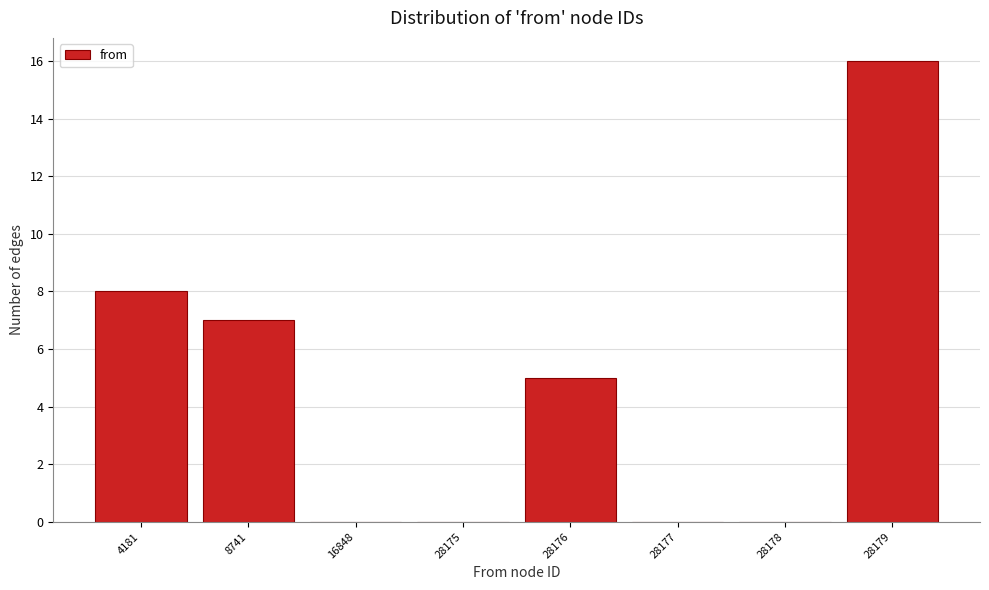

Reading right to left, transcribe all the data shown in this chart.

28179=16	28178=0	28177=0	28176=5	28175=0	16848=0	8741=7	4181=8